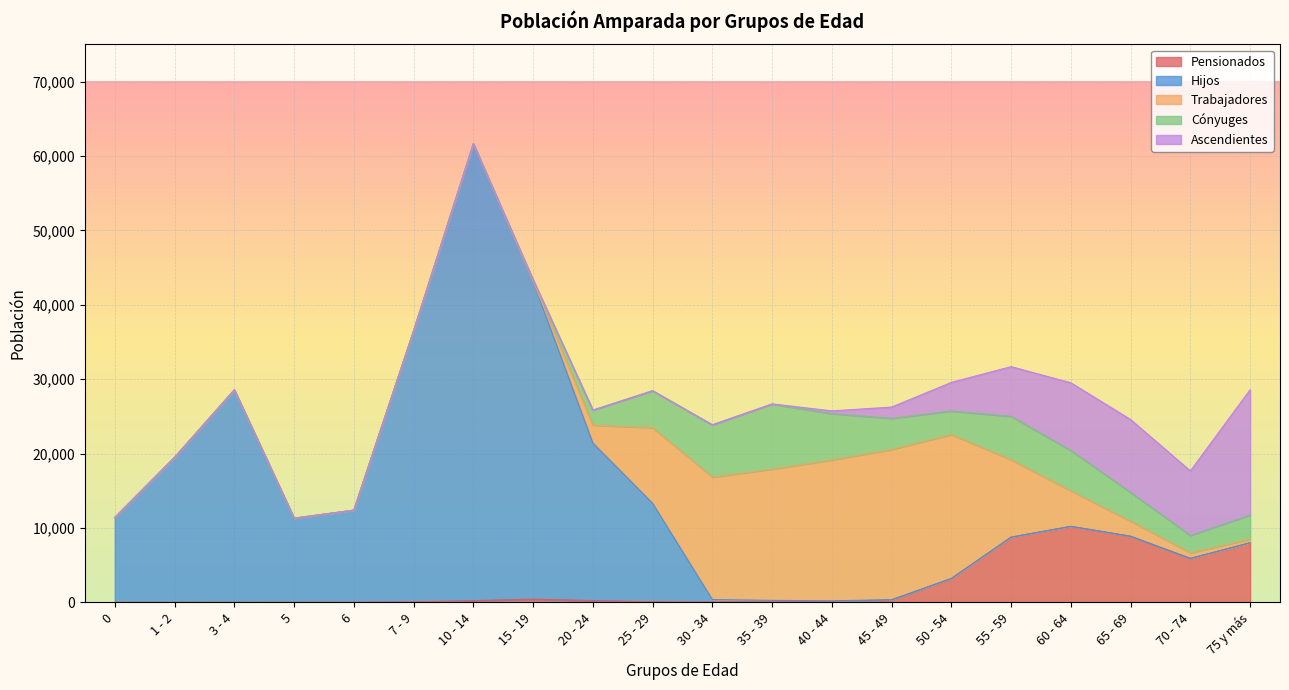

What are all the series names shown in the legend?

Pensionados, Hijos, Trabajadores, Cónyuges, Ascendientes